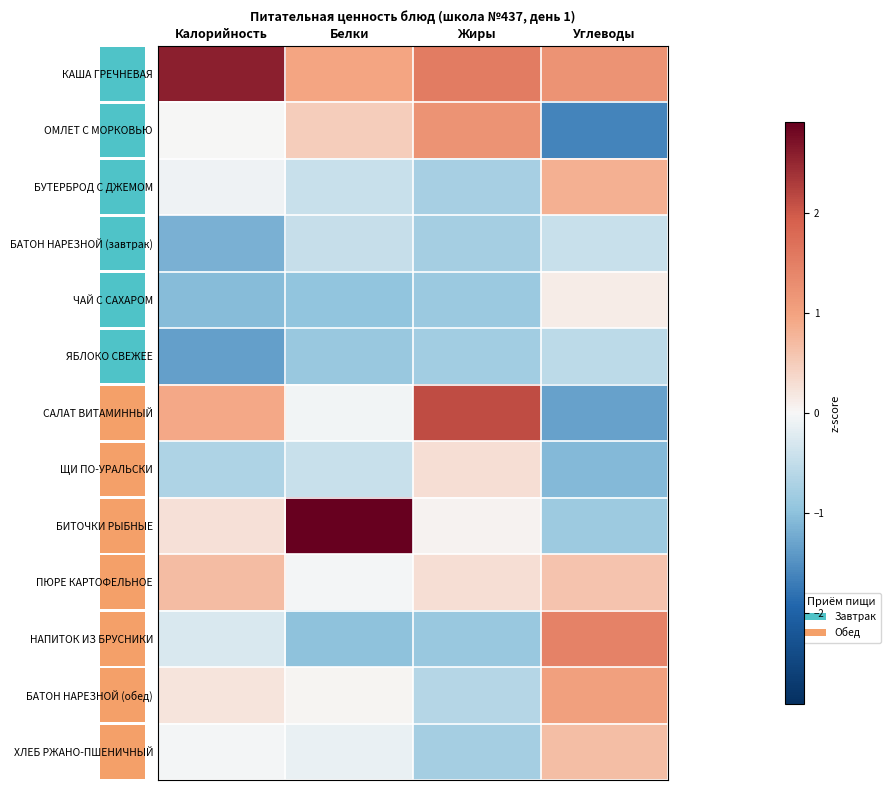

What is the average value of the ЧАЙ С САХАРОМ series?

-0.7